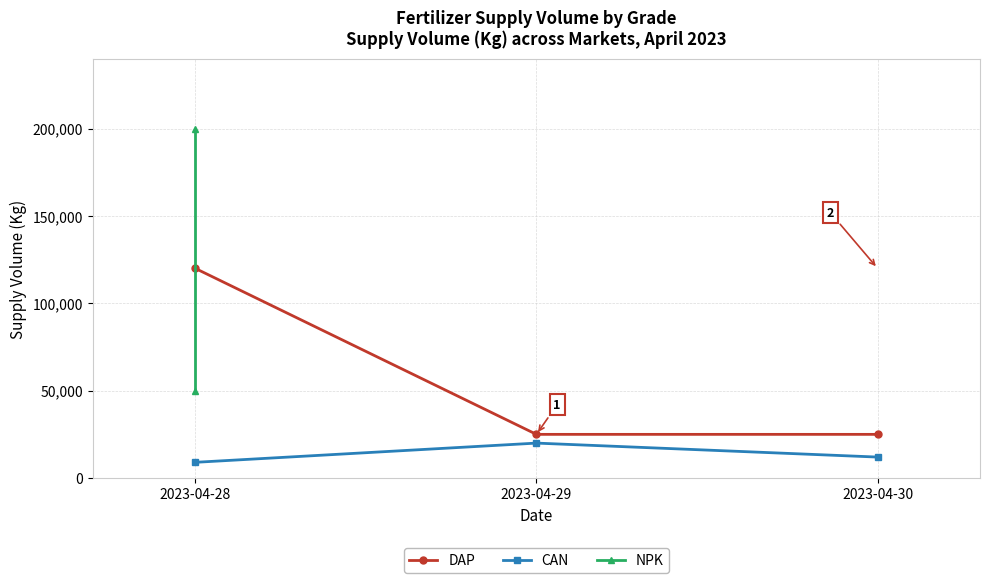

Does the chart display data point markers on the line(s)?

Yes